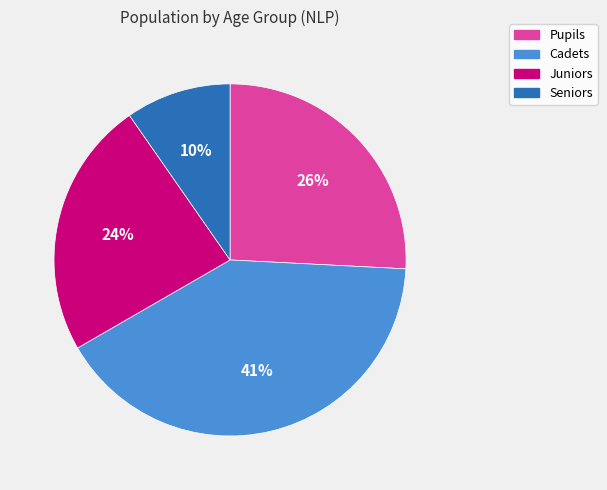

Is there any slice that represents more than half of the pie?

No